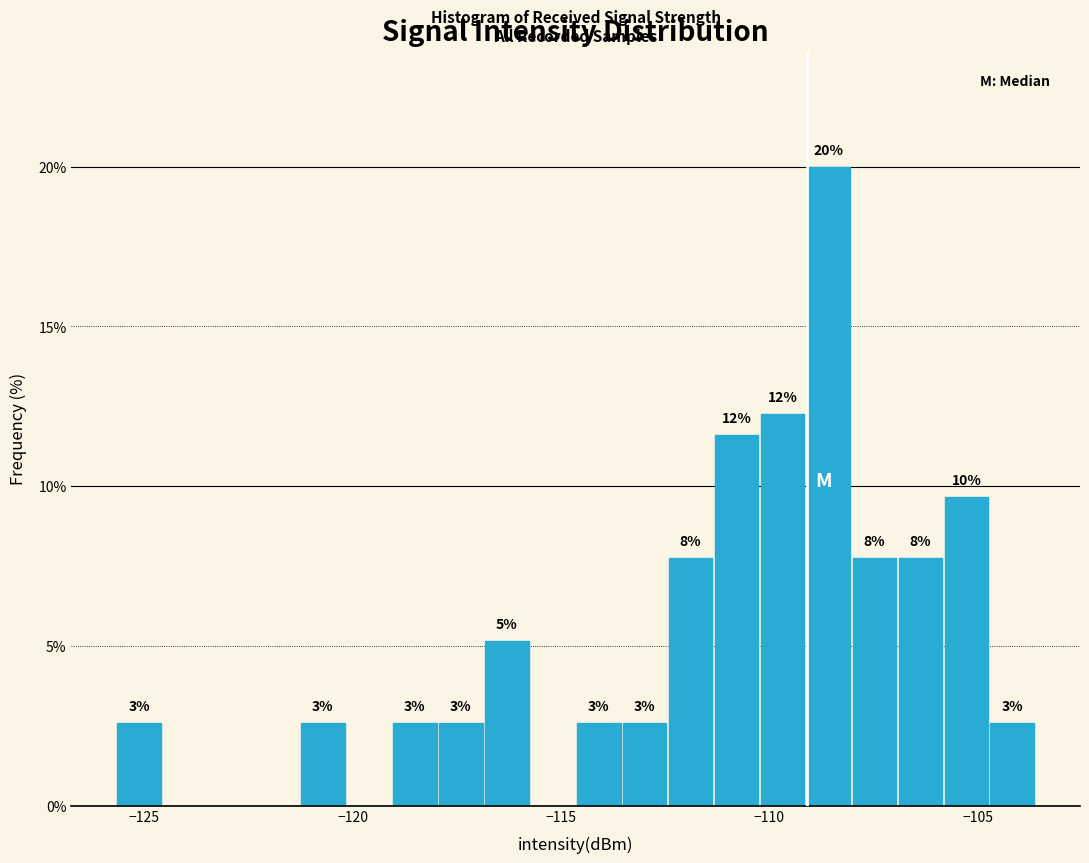

Around what value on the x-axis is the tallest bar? Give the approximate position of its centre, as read against the axis.

-108.5